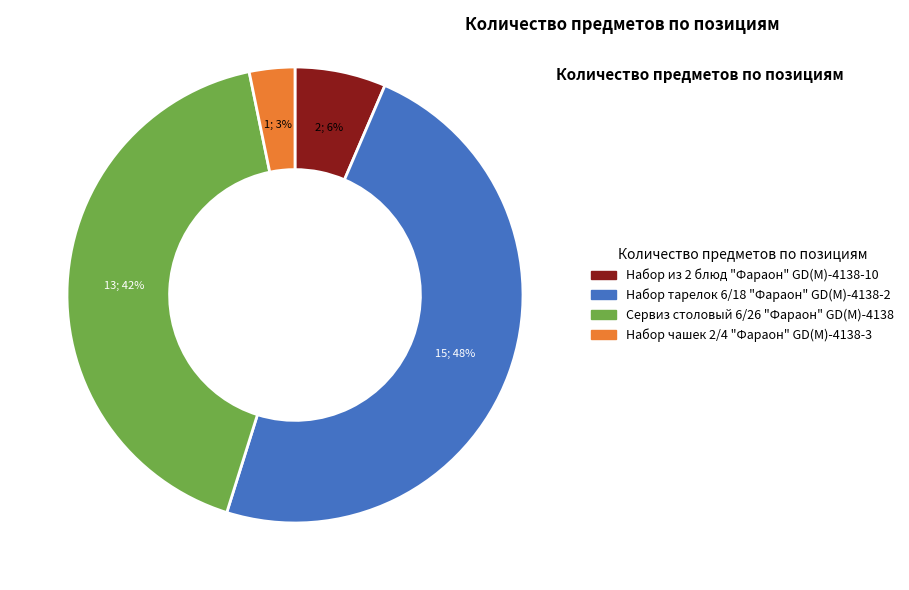

To the nearest percent, what portion does Набор тарелок 6/18 "Фараон" GD(M)-4138-2 represent?

48%